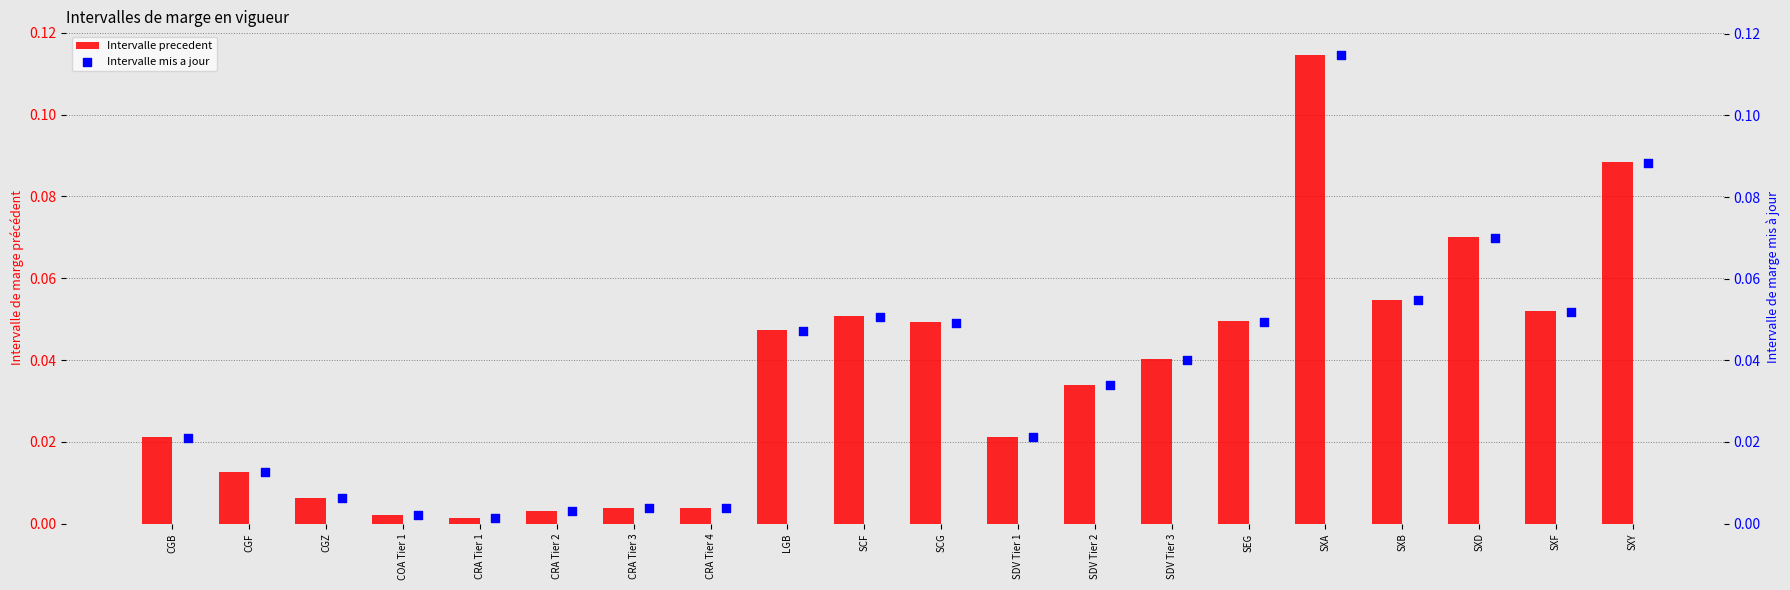

What are all the series names shown in the legend?

Intervalle precedent, Intervalle mis a jour